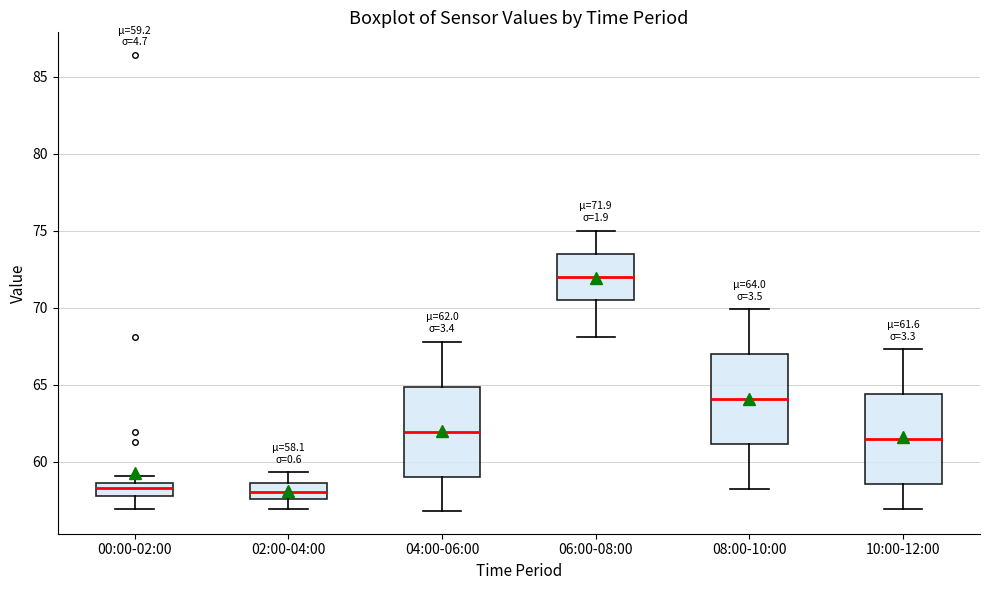

Which box's median line is the highest?

06:00-08:00